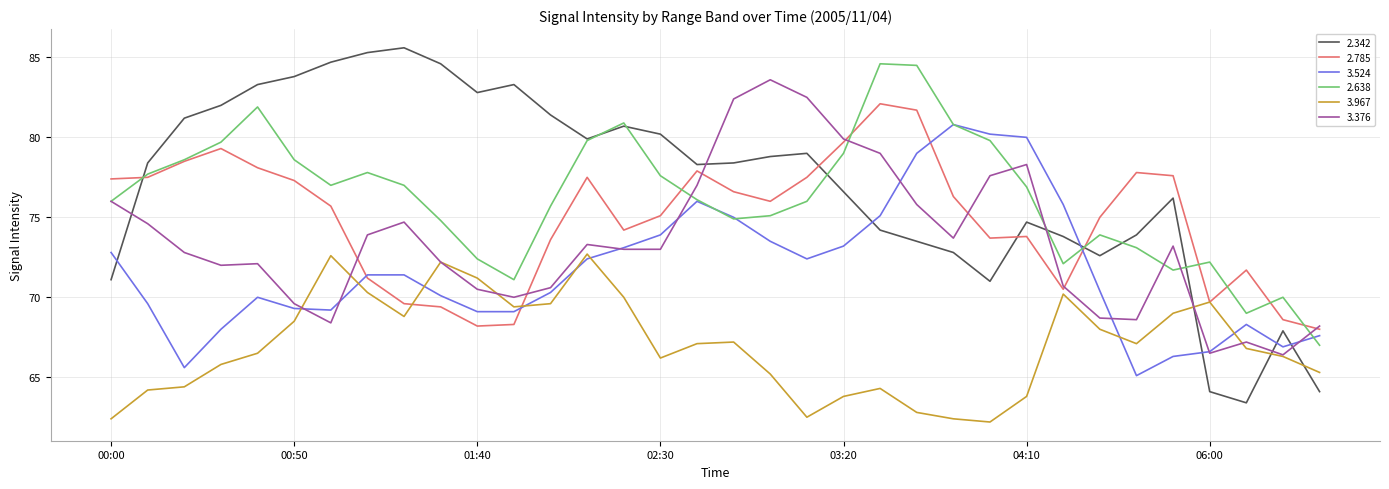

What is the minimum value shown in the chart?

62.2